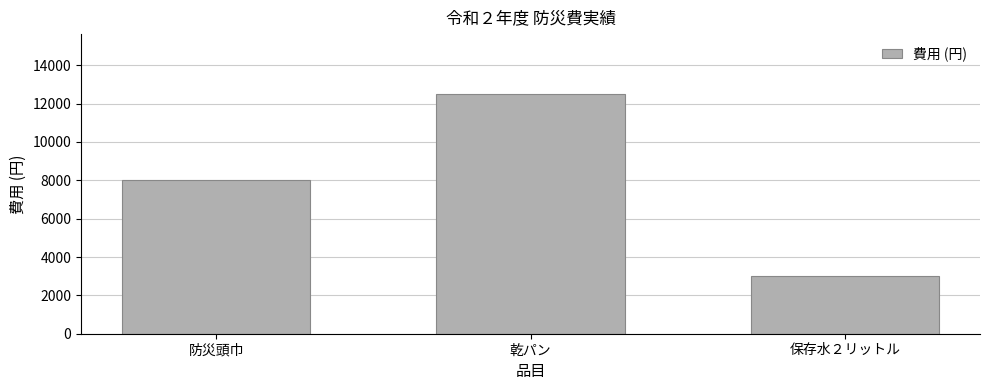

Reading left to right, extract all data points from this chart.

防災頭巾=8000	乾パン=12500	保存水２リットル=3000